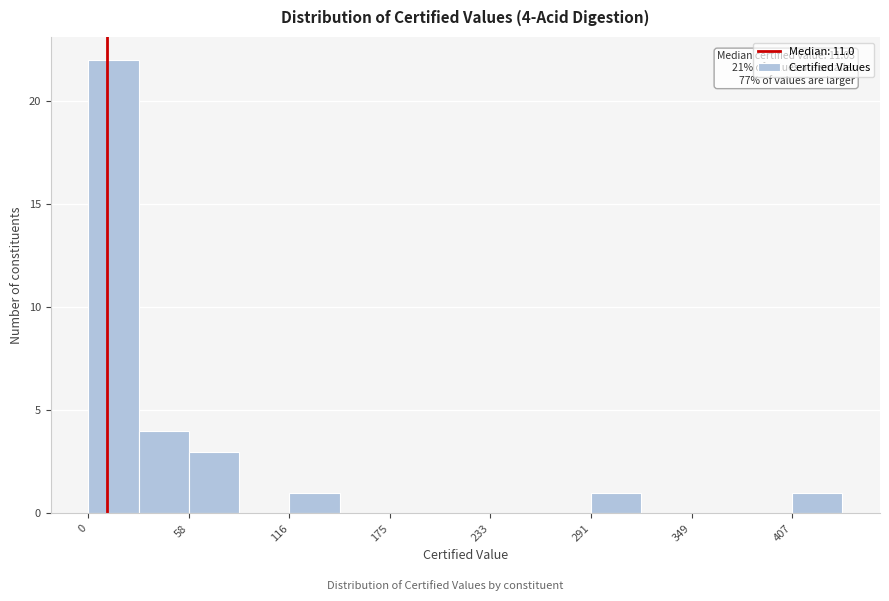

Read against the x-axis, roughly where is the centre of the tallest bar?

10